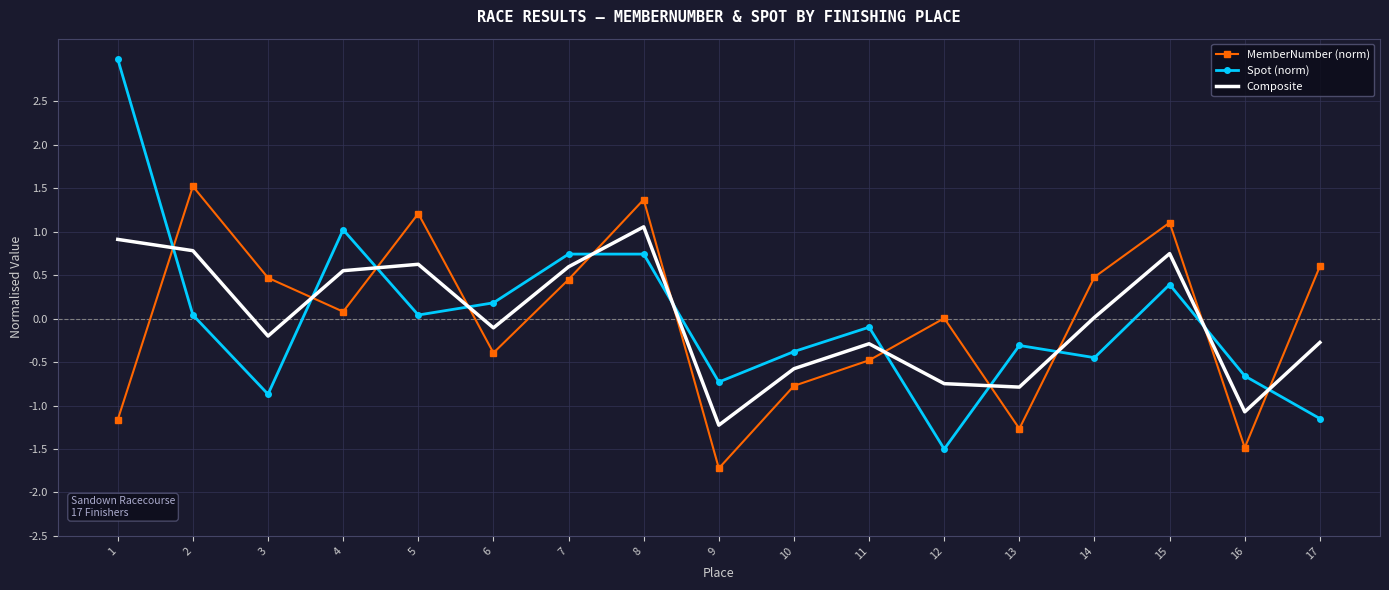

Which category has the highest value in the Spot (norm) series?

1